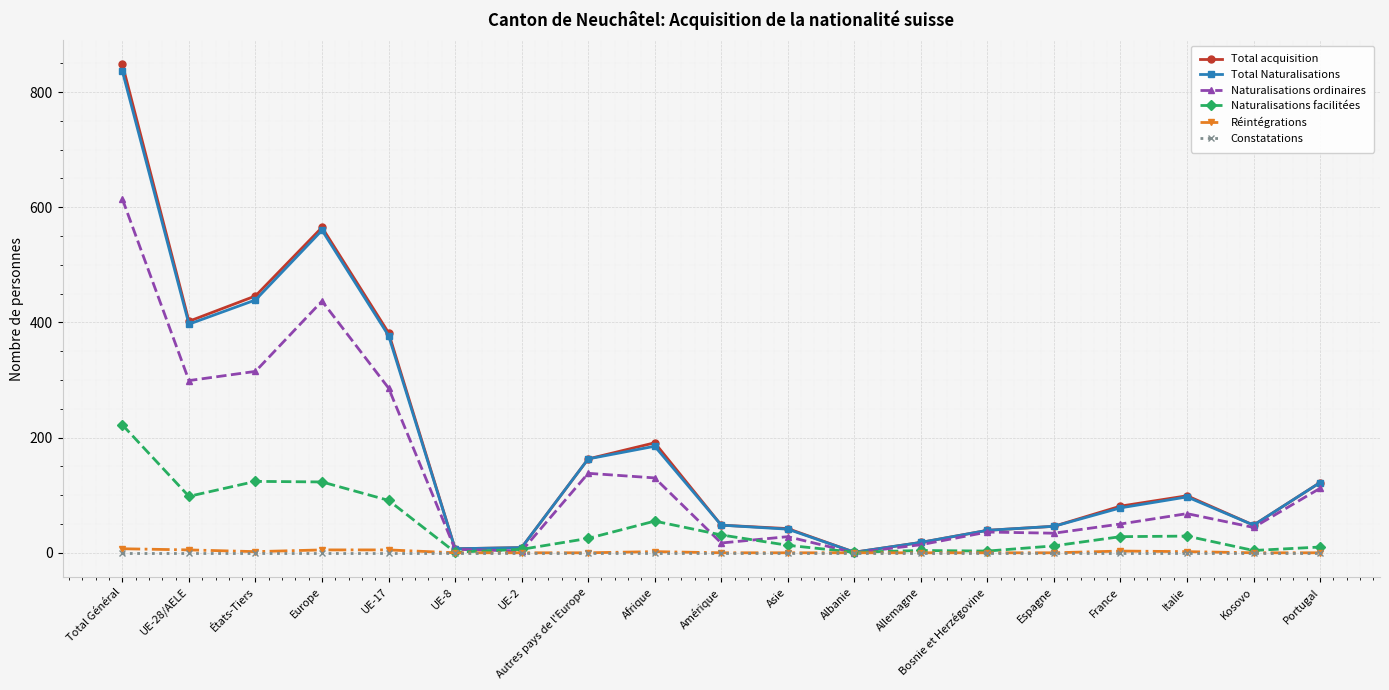

What is the maximum value for Total Naturalisations?

836